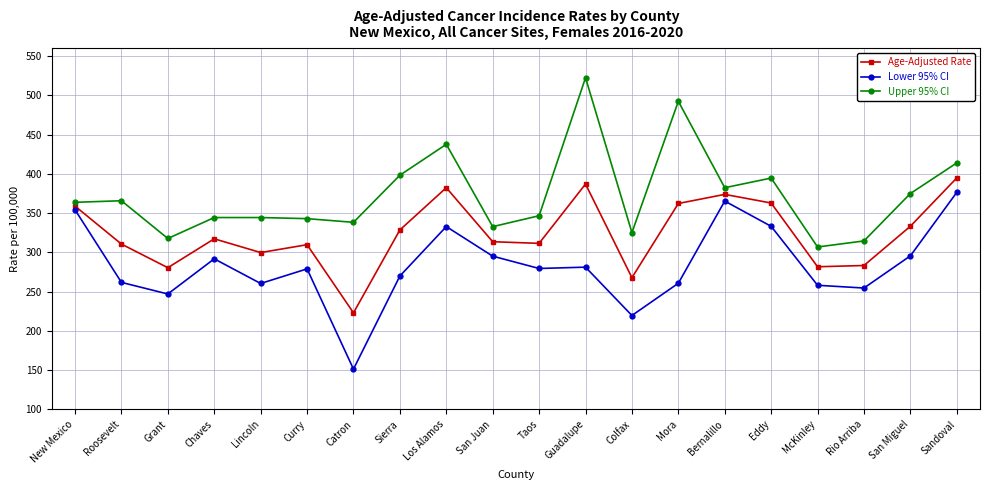

What is the average value of the Lower 95% CI series?

283.4